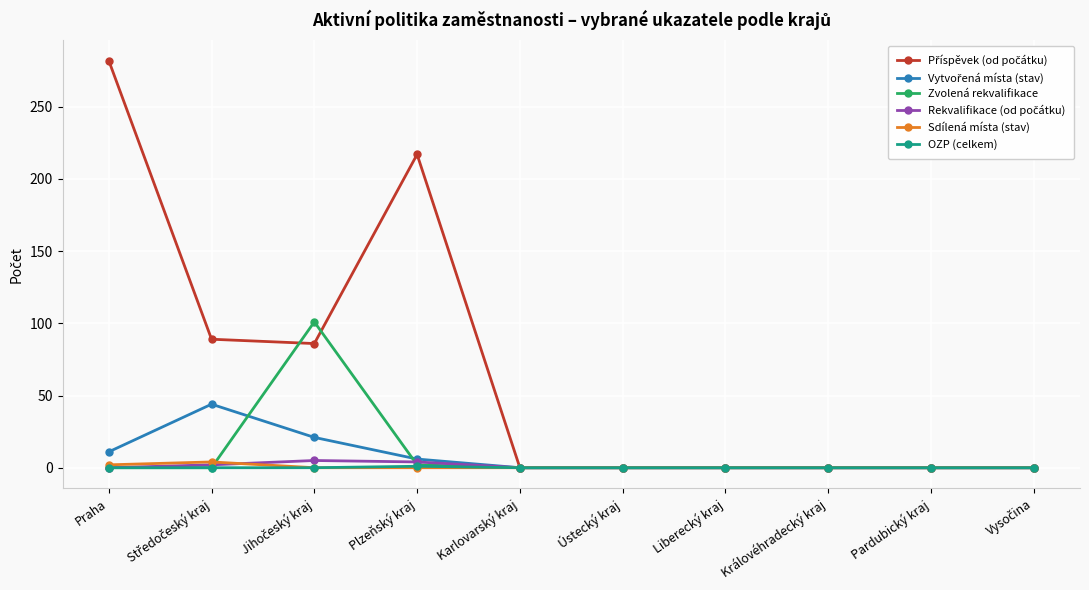

At which category is the sum across all series the highest?

Praha